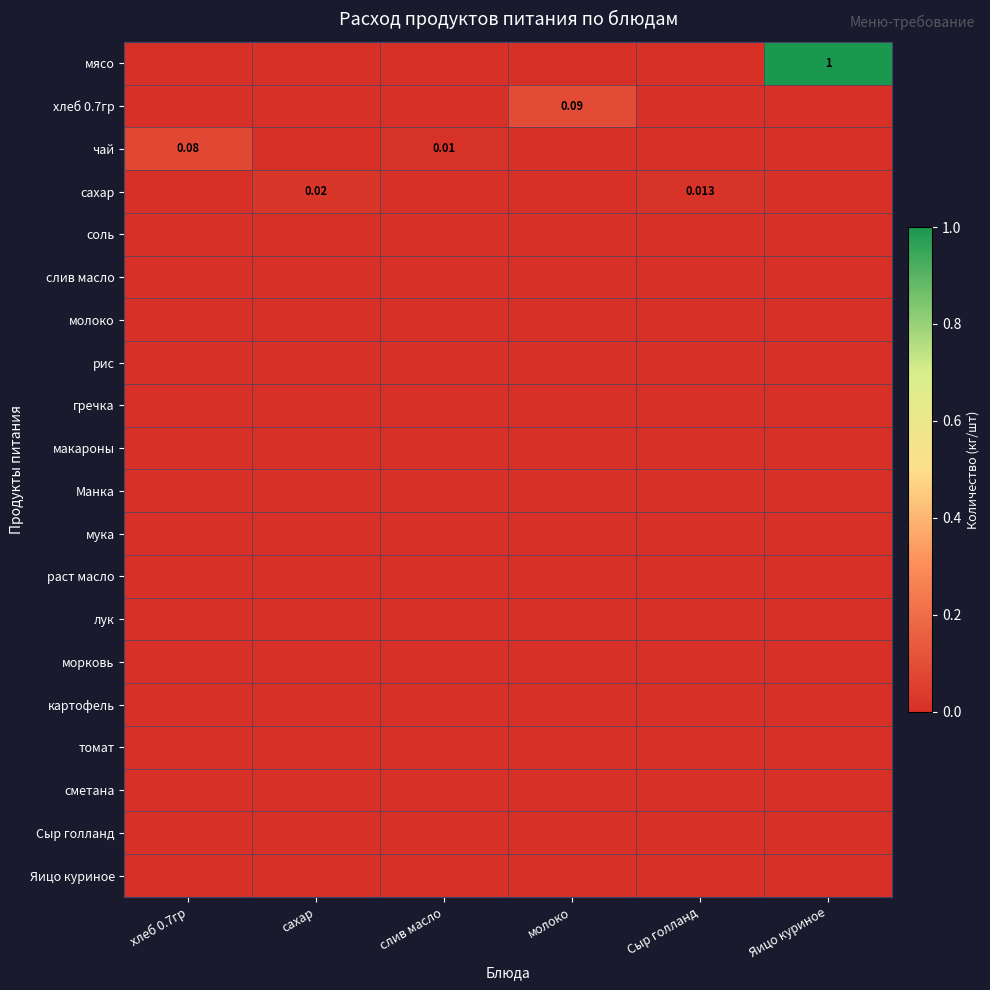

Which series has the largest total across all categories?

мясо